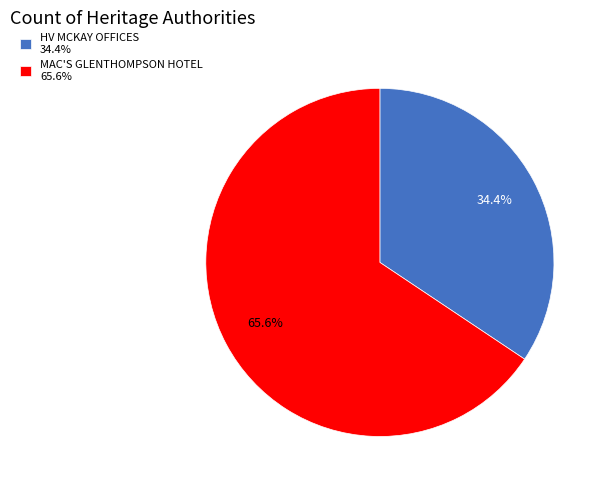

Rank the categories by value from lowest to highest.

HV MCKAY OFFICES, MAC'S GLENTHOMPSON HOTEL